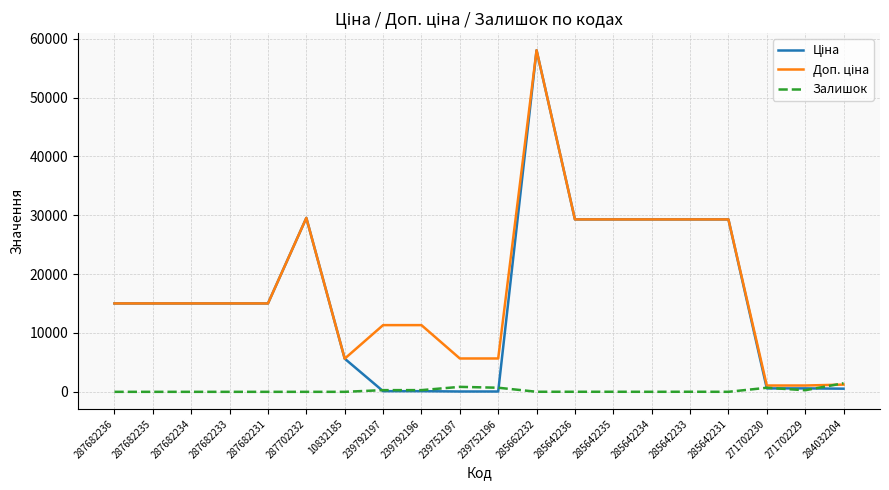

The Залишок series shows 4.0 at 285642231. True or false?

True